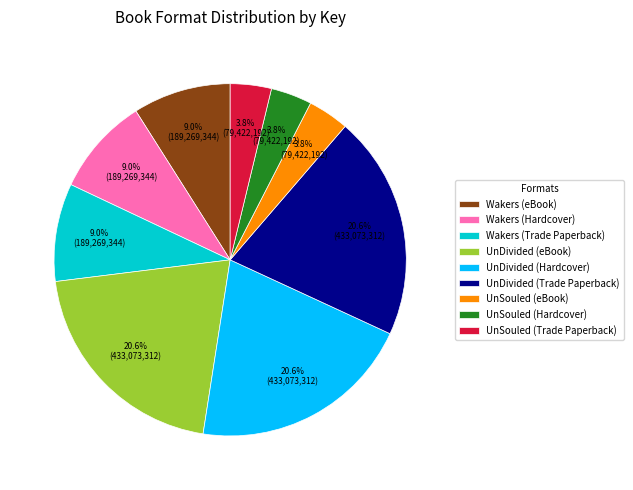

Does any single category account for the majority?

No